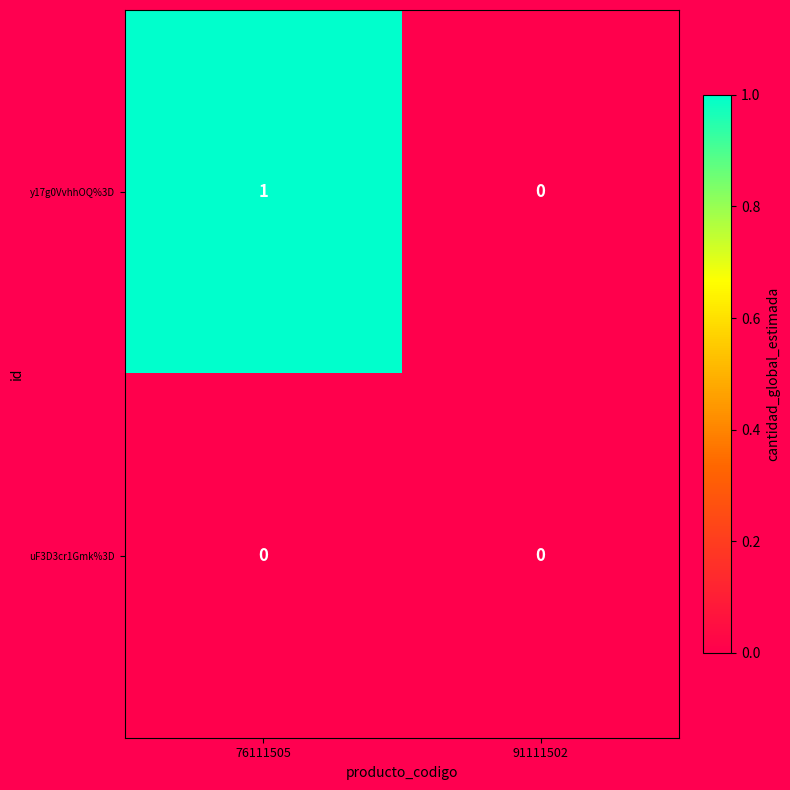

Count the number of categories in the chart.

2